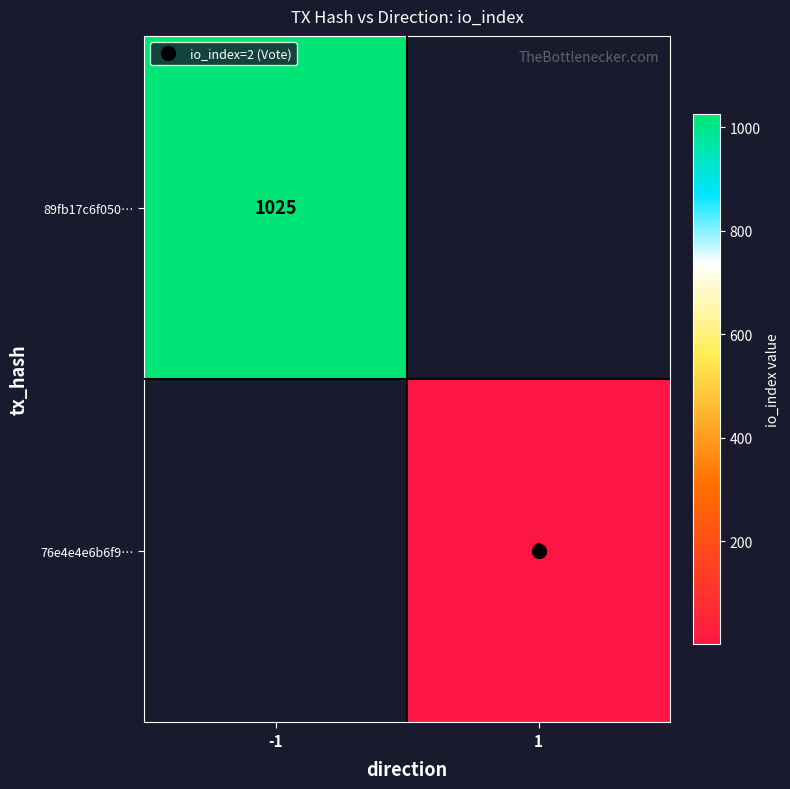

The value of 89fb17c6f050… at -1 is 1025. True or false?

True